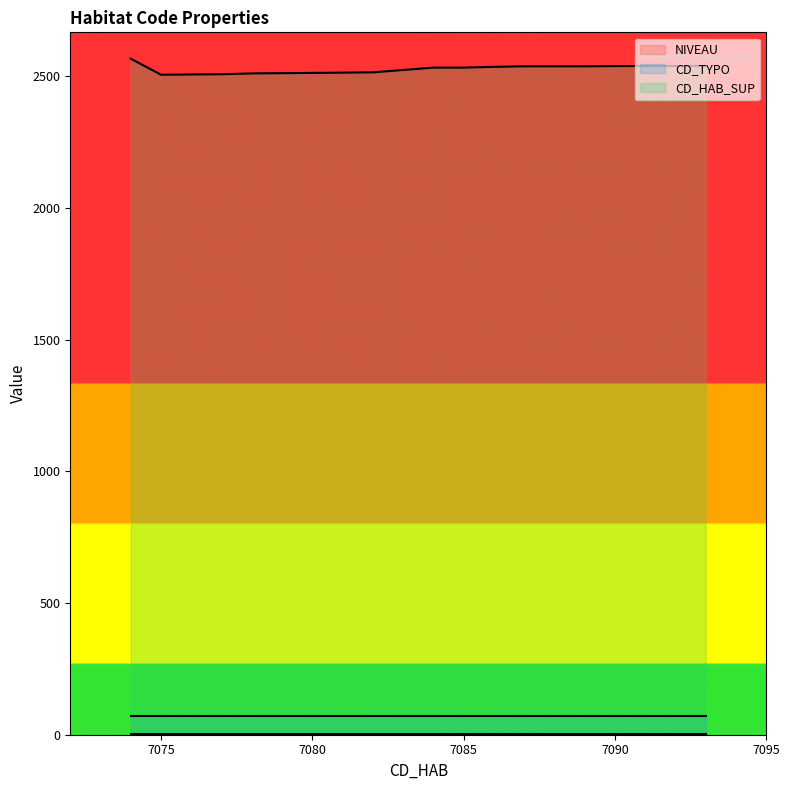

True or false: CD_HAB_SUP and CD_TYPO cross at least once.

False